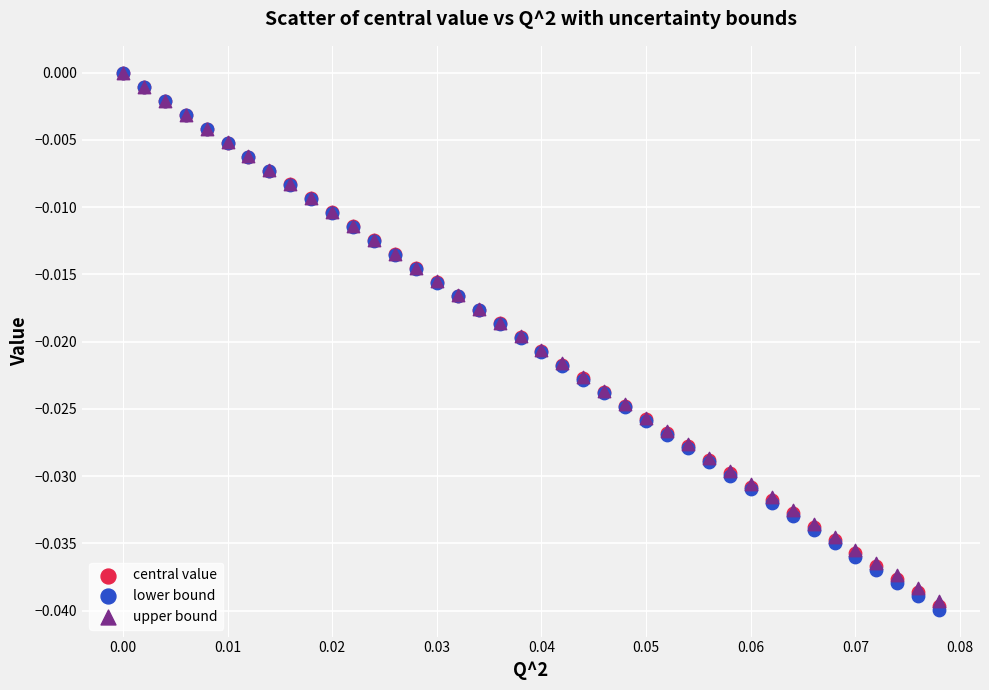

Which series has the widest spread of Y values?

lower bound